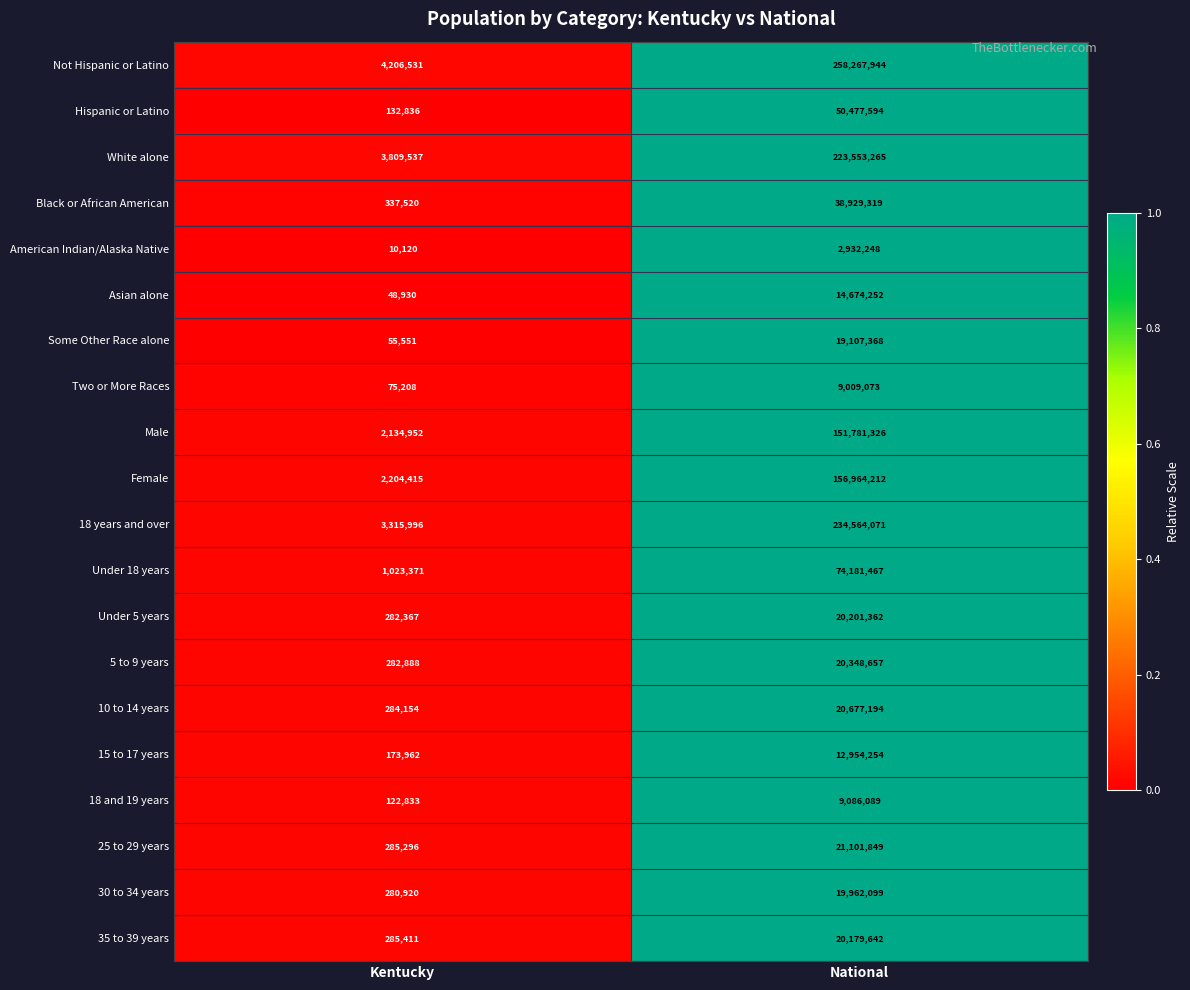

The 10 to 14 years series shows 284154 at Kentucky. True or false?

True